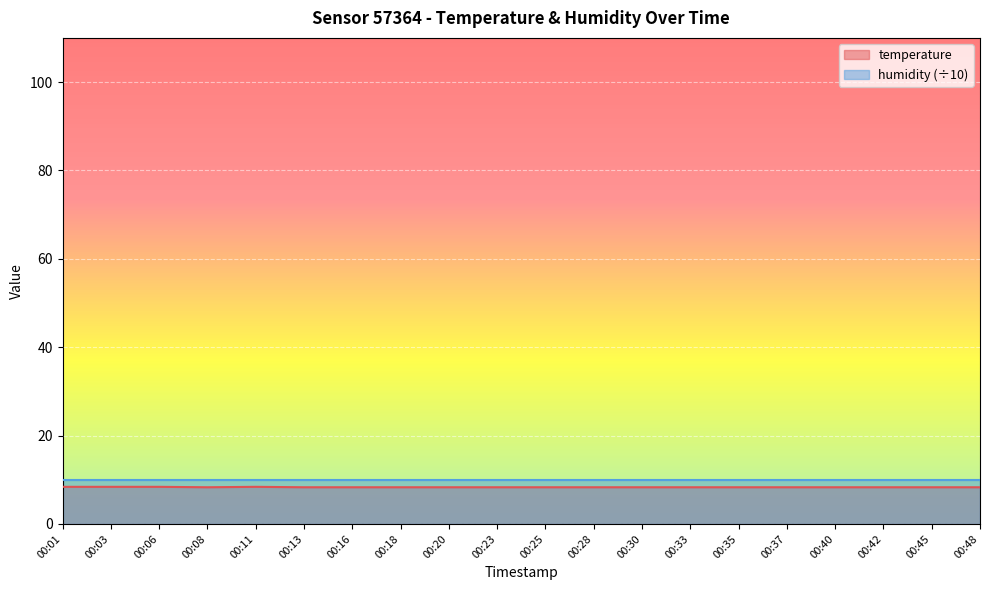

What value does the data have at 00:08?

8.3